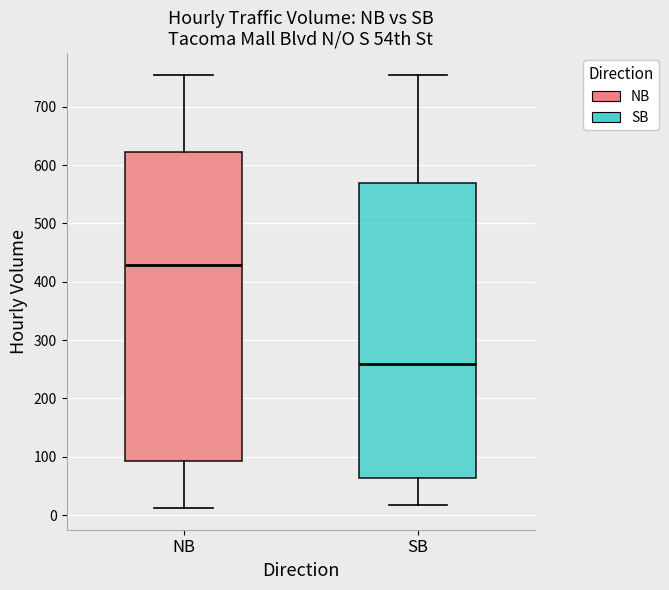

Which box is the tallest, from its lower edge to its upper edge?

NB